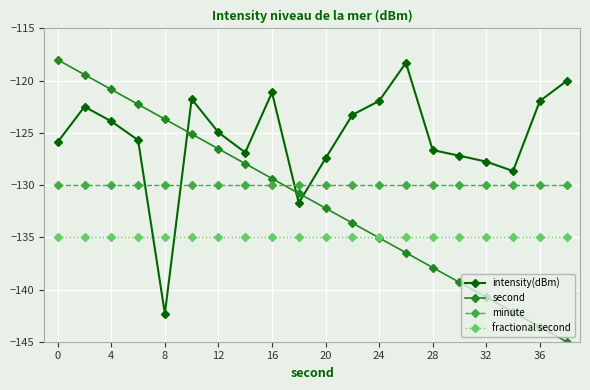

List the series in order of their overall mean, lowest first.

fractional second, second, minute, intensity(dBm)